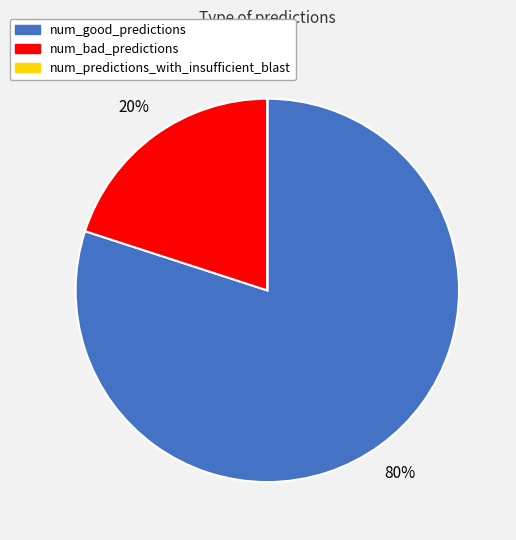

What is the largest slice in the pie chart?

num_good_predictions